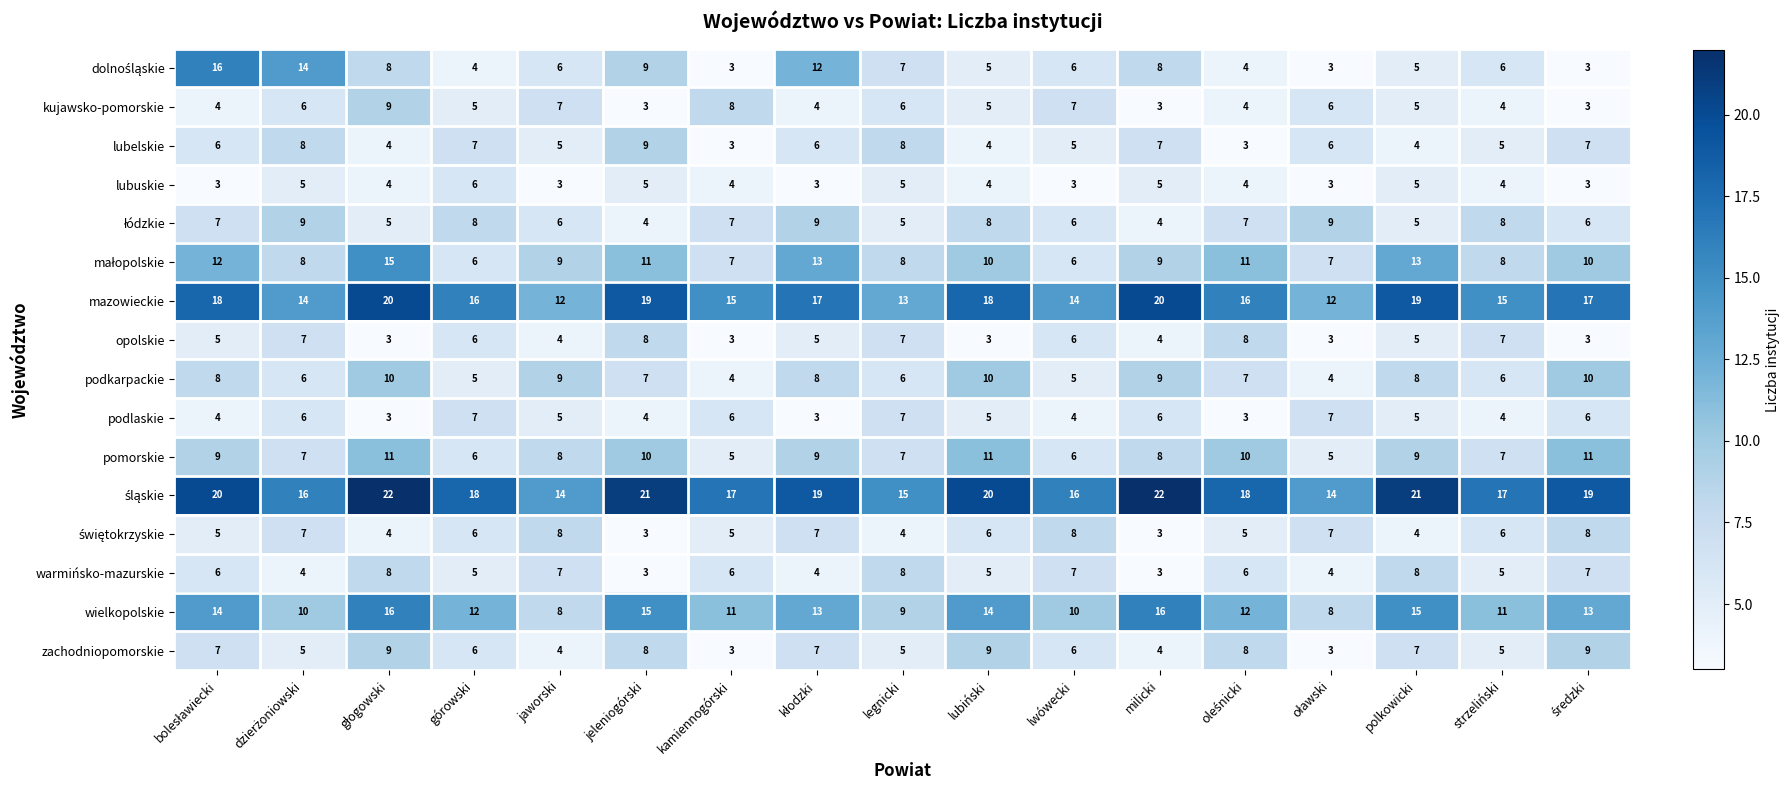

The value of pomorskie at strzeliński is 3. True or false?

False